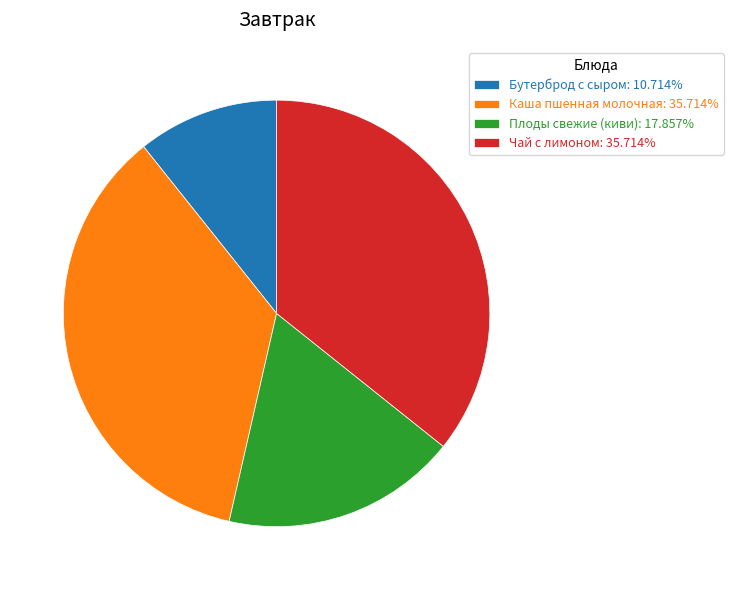

The Каша пшенная молочная slice represents 36% of the pie. True or false?

True